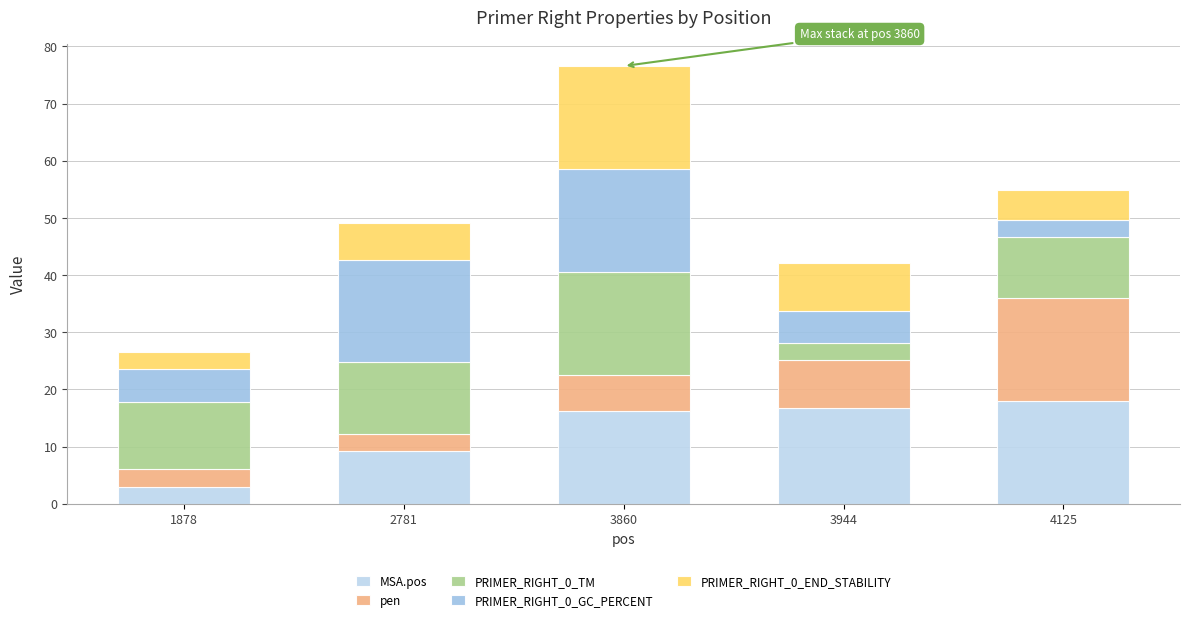

At which category is the sum across all series the highest?

3860